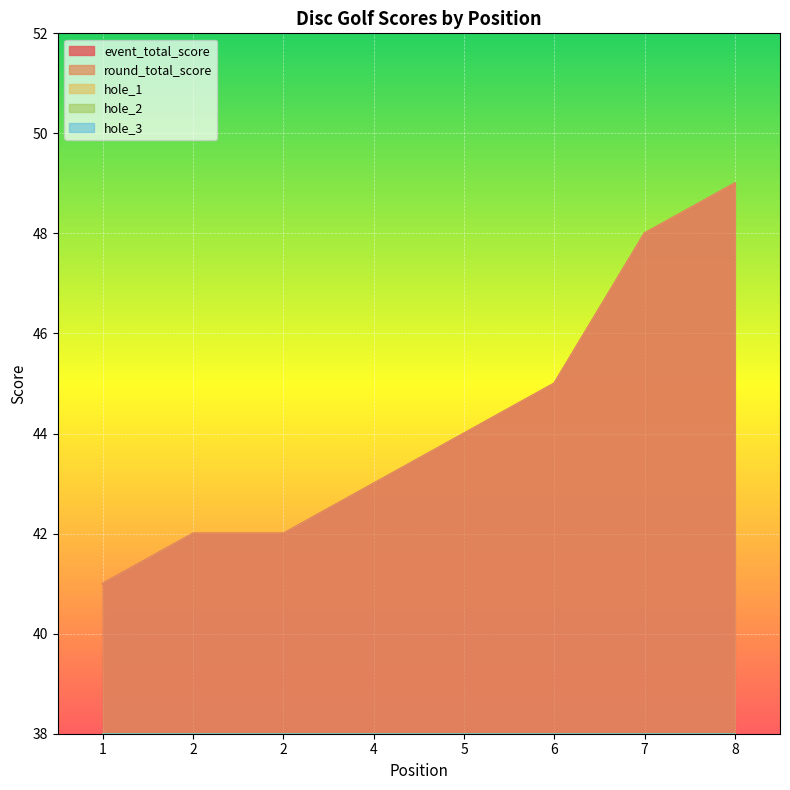

What is the greatest value displayed?

49